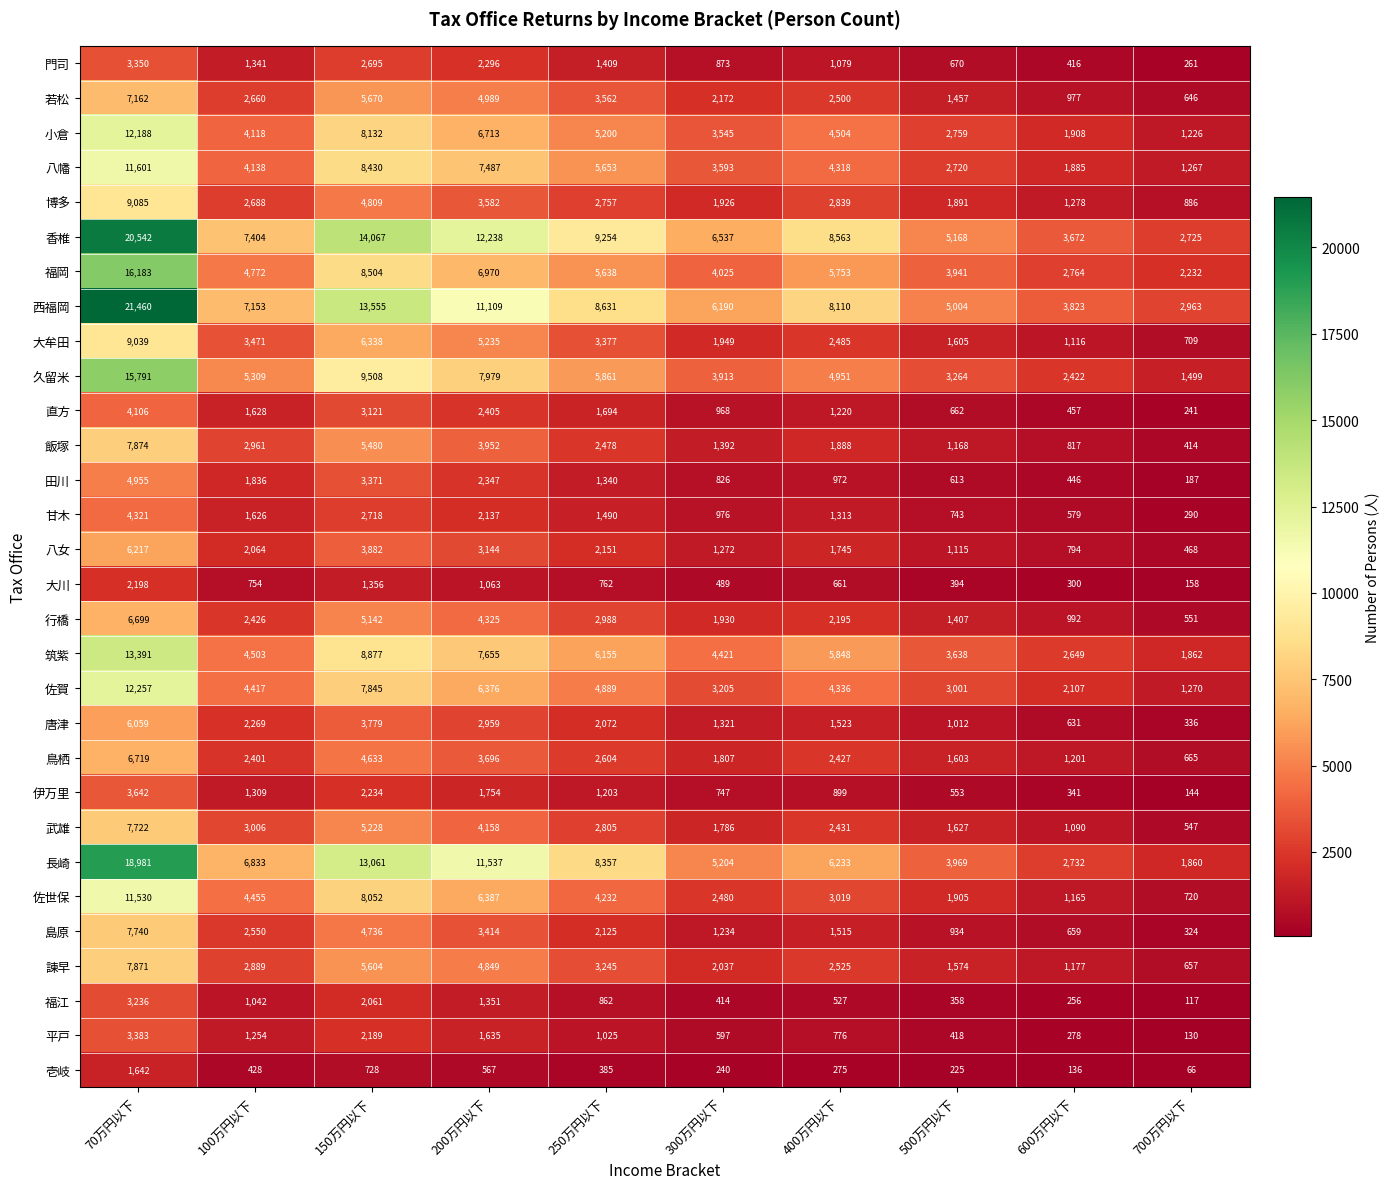

What is the sum of all 壱岐 values?

4692